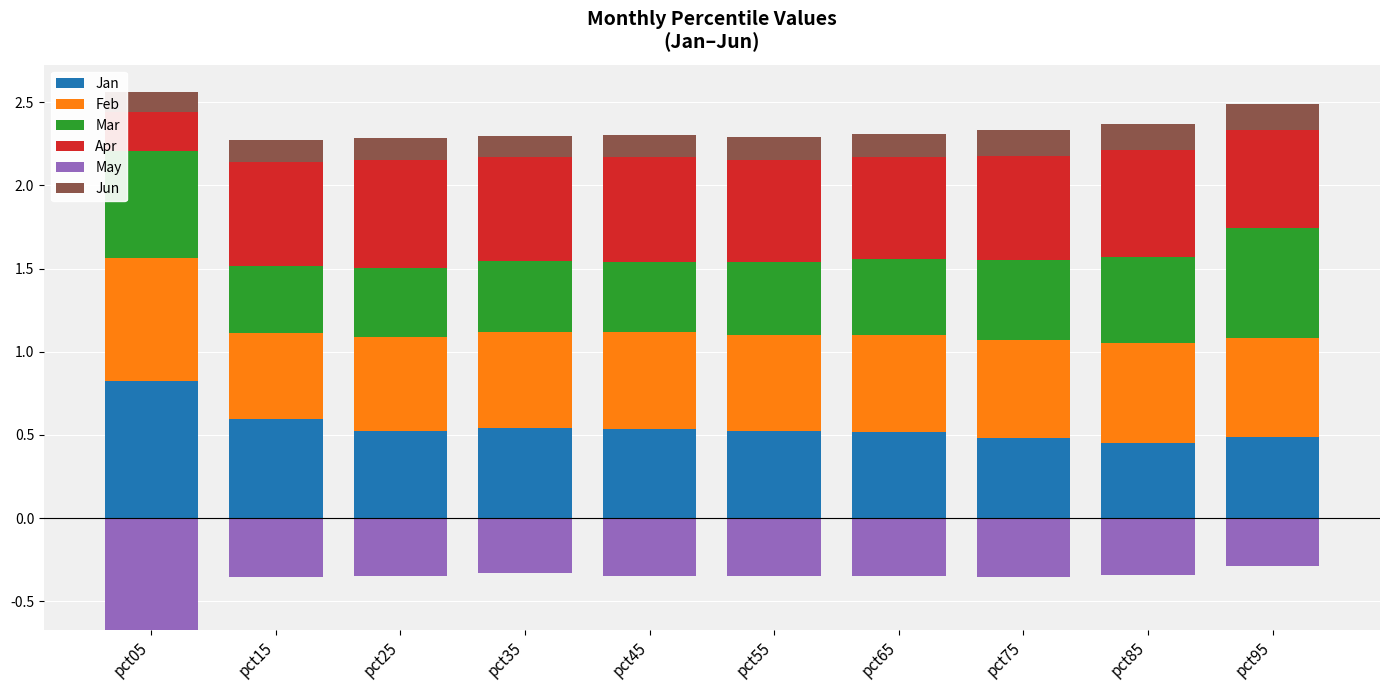

True or false: Feb has a value of 0.6 at pct35.

True